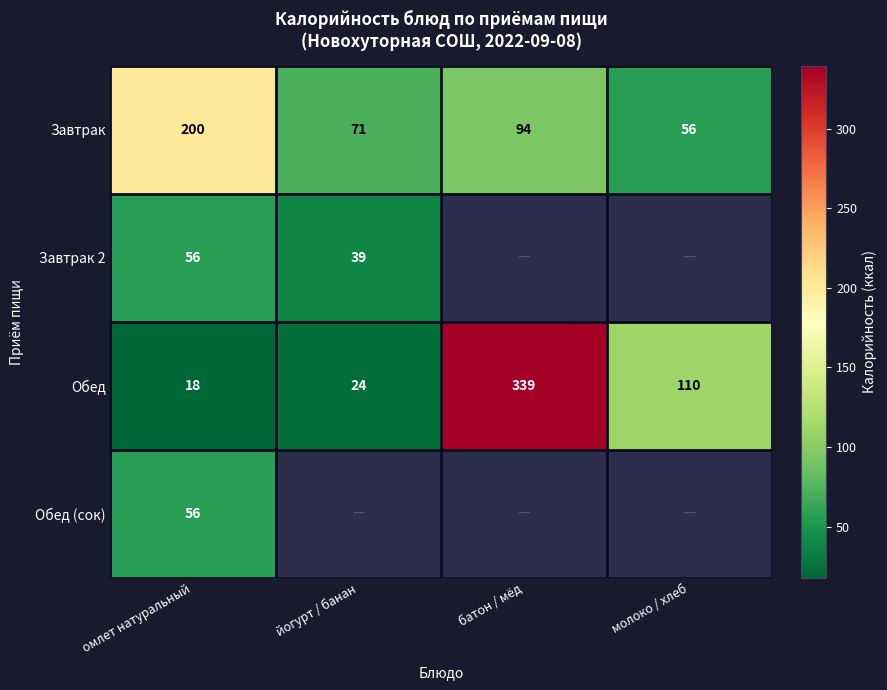

How many distinct data groups are displayed?

4